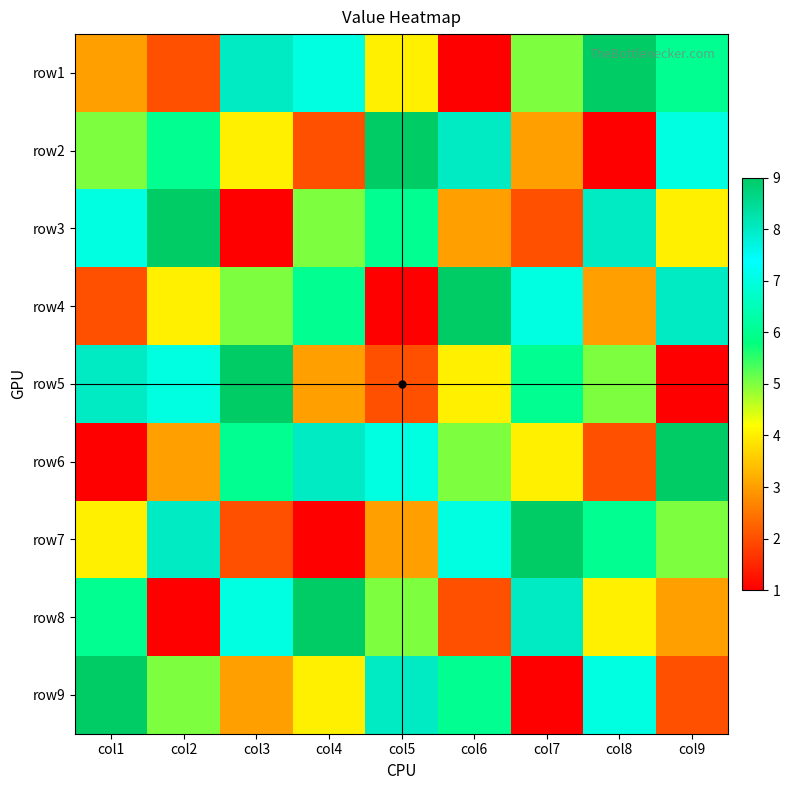

Which has a higher value, col3 or col6?

col3